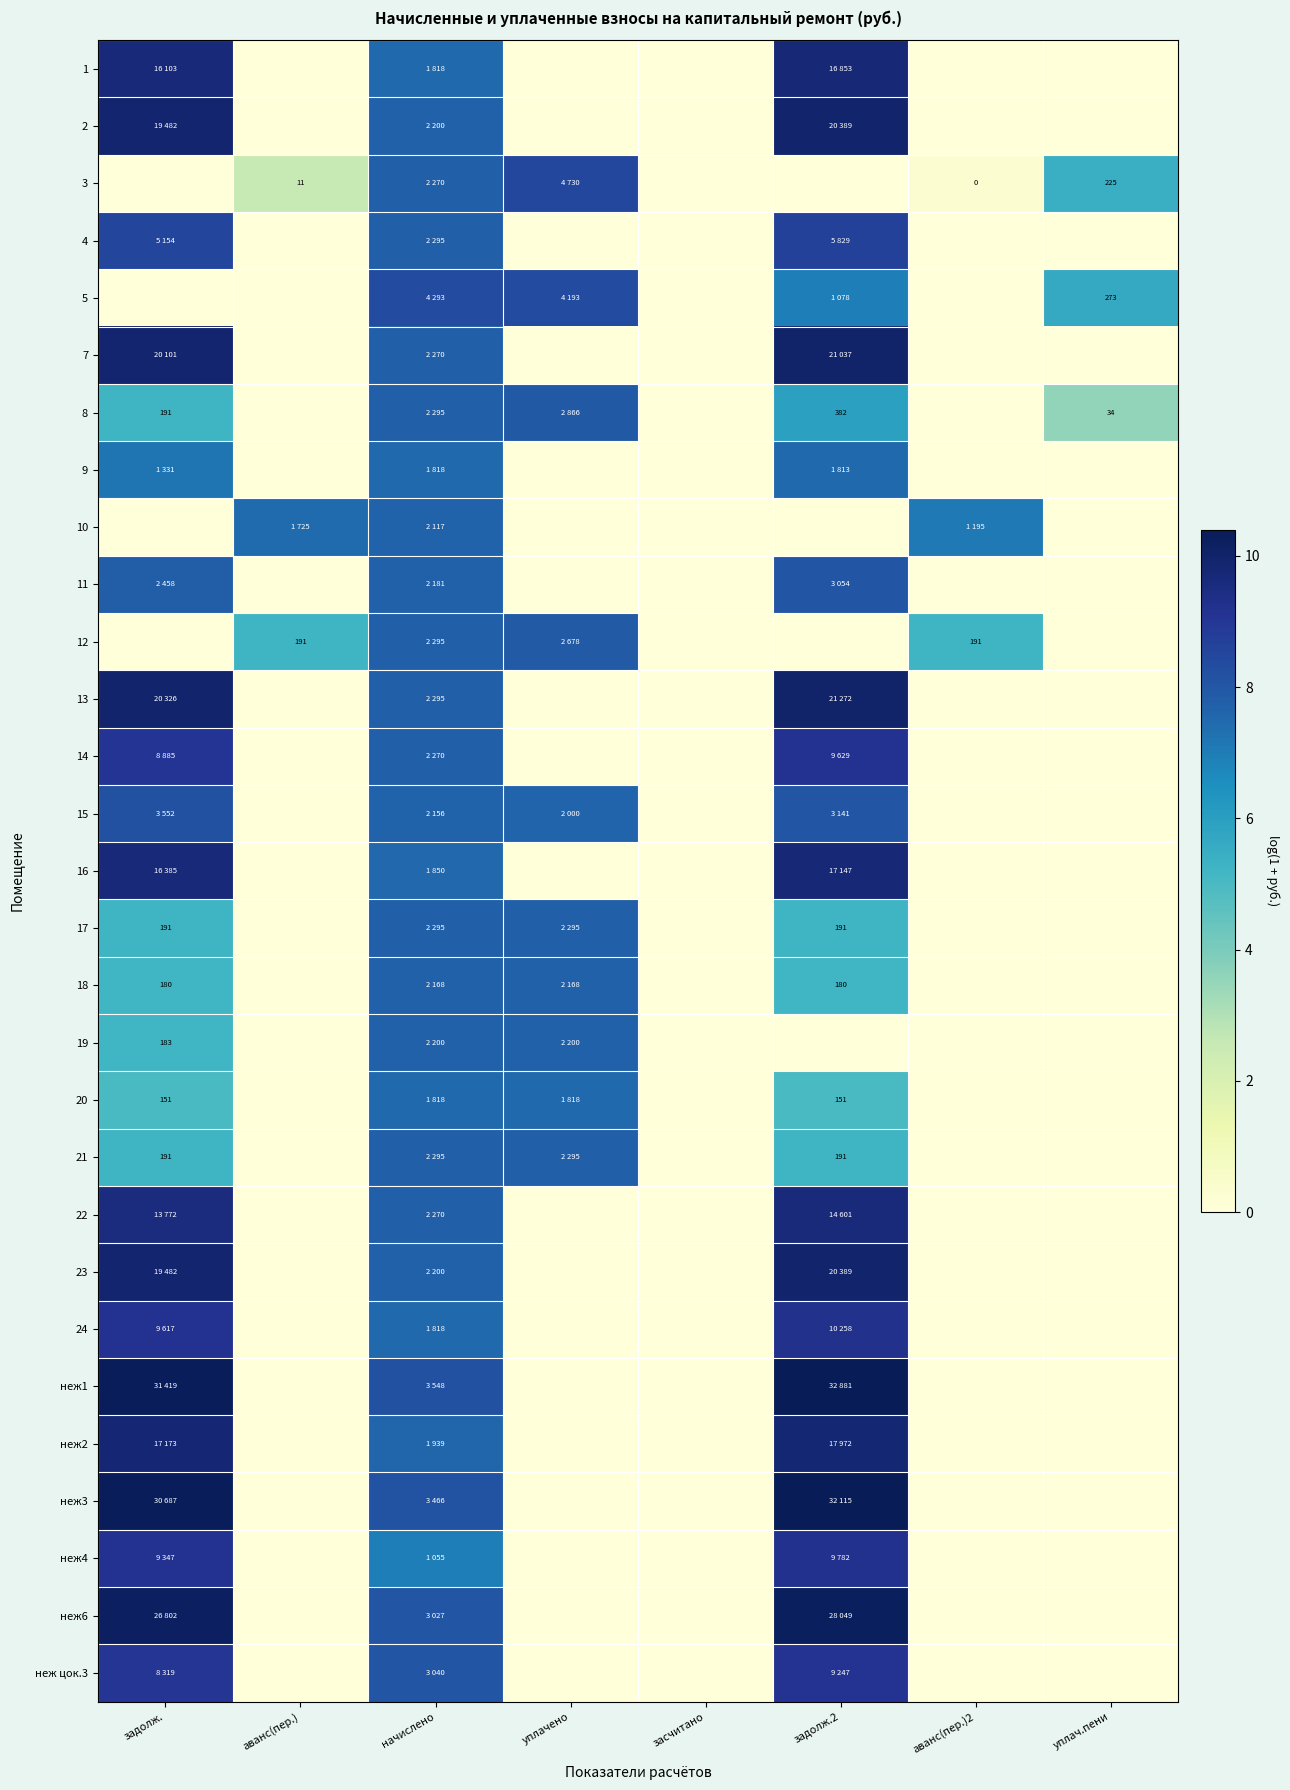

How many data points in 20 are less than 5?

4